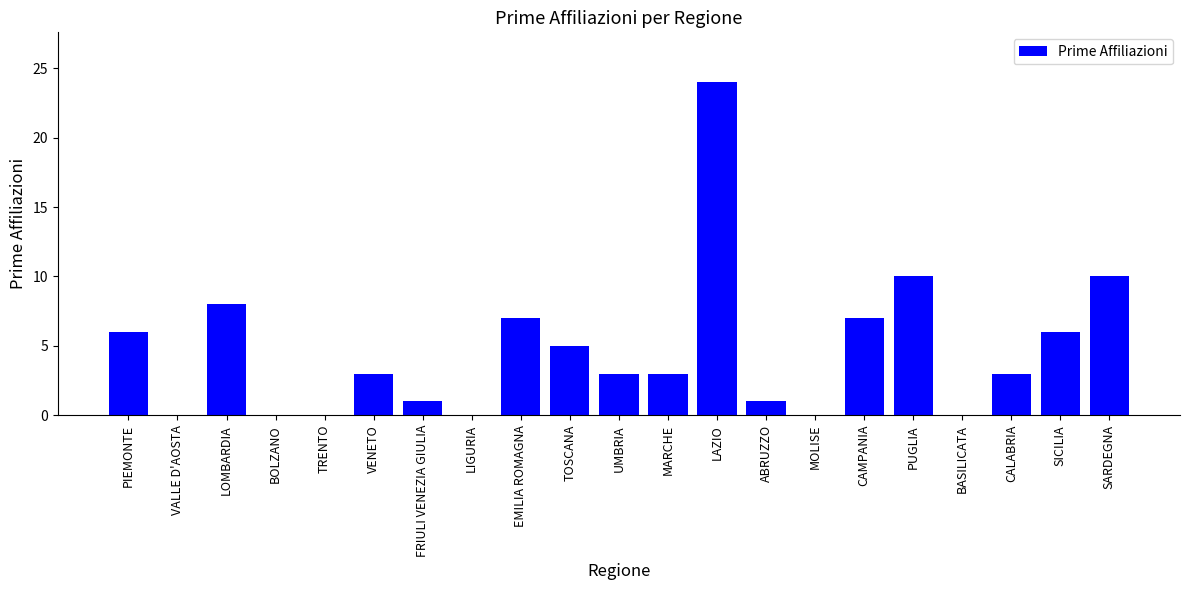

What is the average value?

5